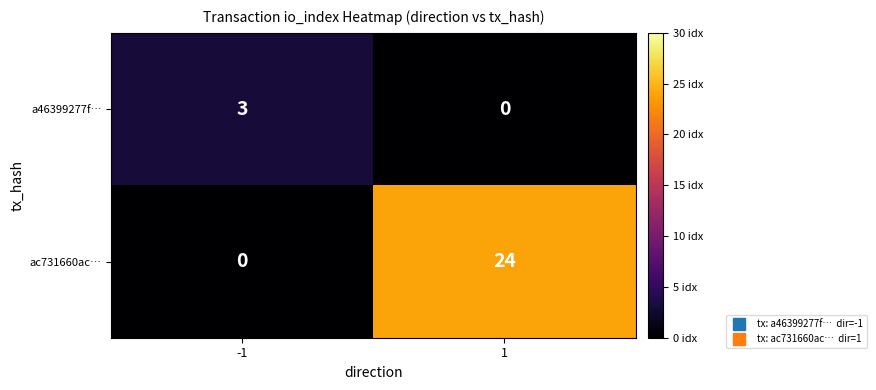

What is the highest value of the ac731660ac… series?

24